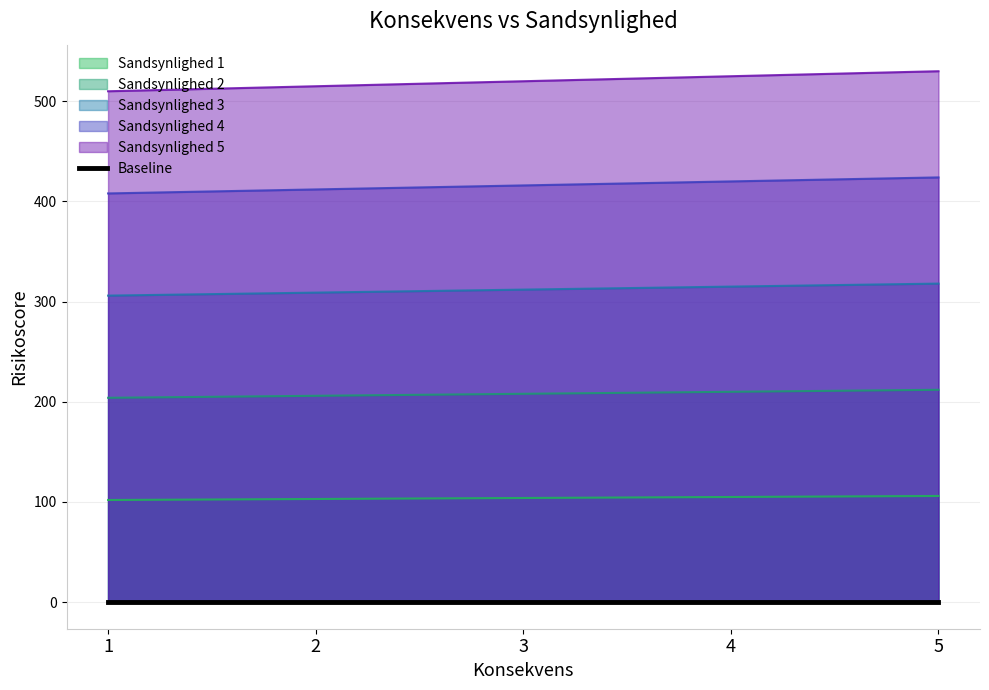

Reading left to right, transcribe all the data shown in this chart.

Sandsynlighed 1: 1=102	2=103	3=104	4=105	5=106
Sandsynlighed 2: 1=204	2=206	3=208	4=210	5=212
Sandsynlighed 3: 1=306	2=309	3=312	4=315	5=318
Sandsynlighed 4: 1=408	2=412	3=416	4=420	5=424
Sandsynlighed 5: 1=510	2=515	3=520	4=525	5=530